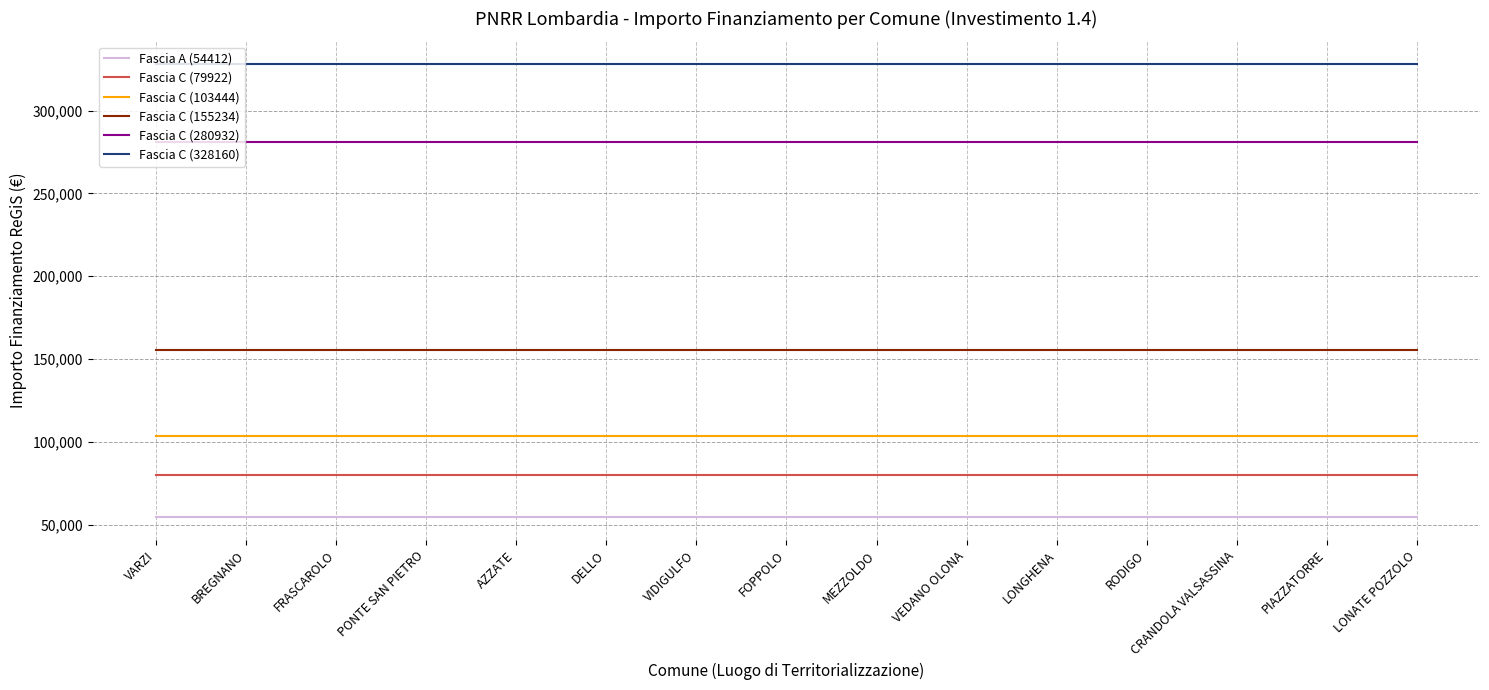

True or false: Fascia C (155234) and Fascia C (328160) cross at least once.

False